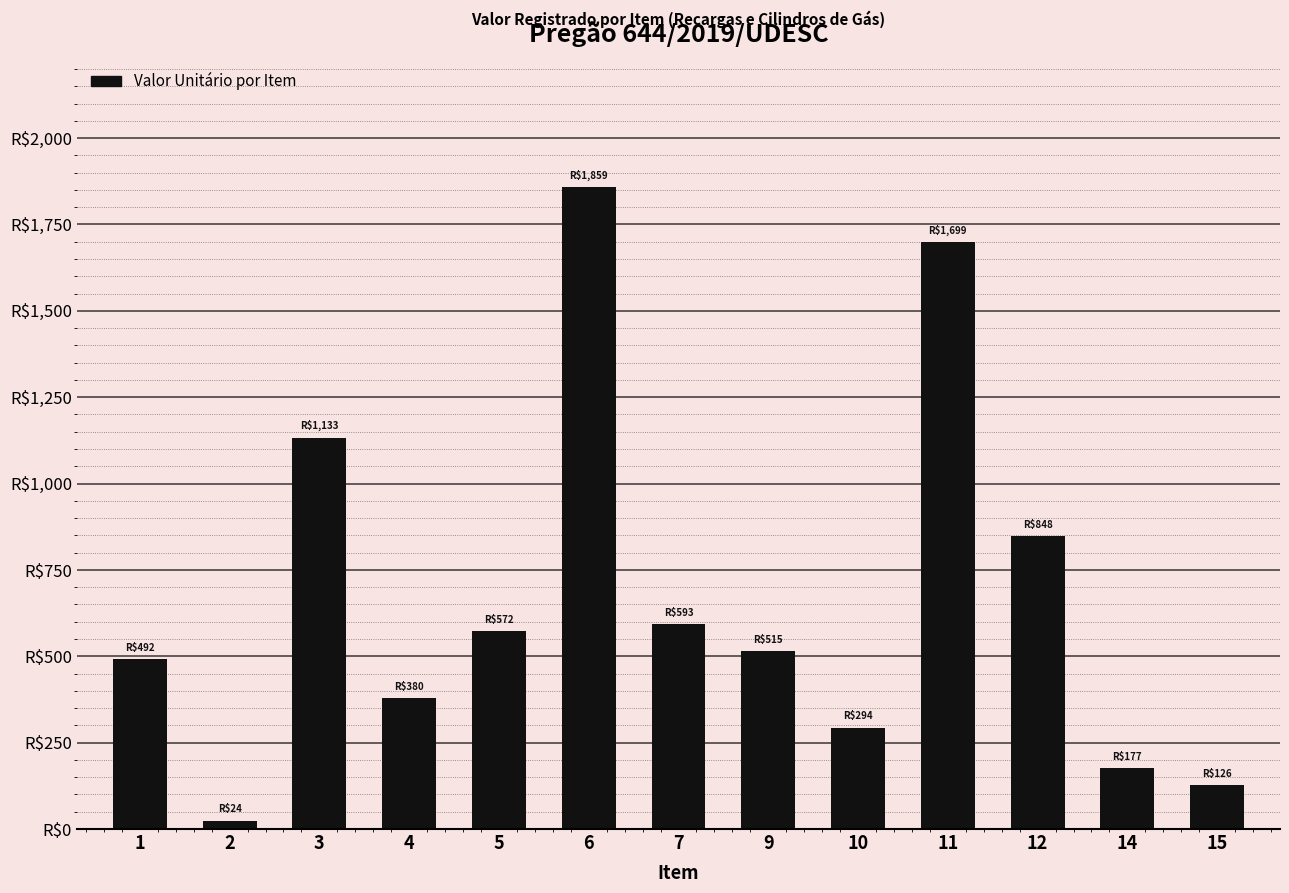

True or false: the data shows 176.7 at 14.

True